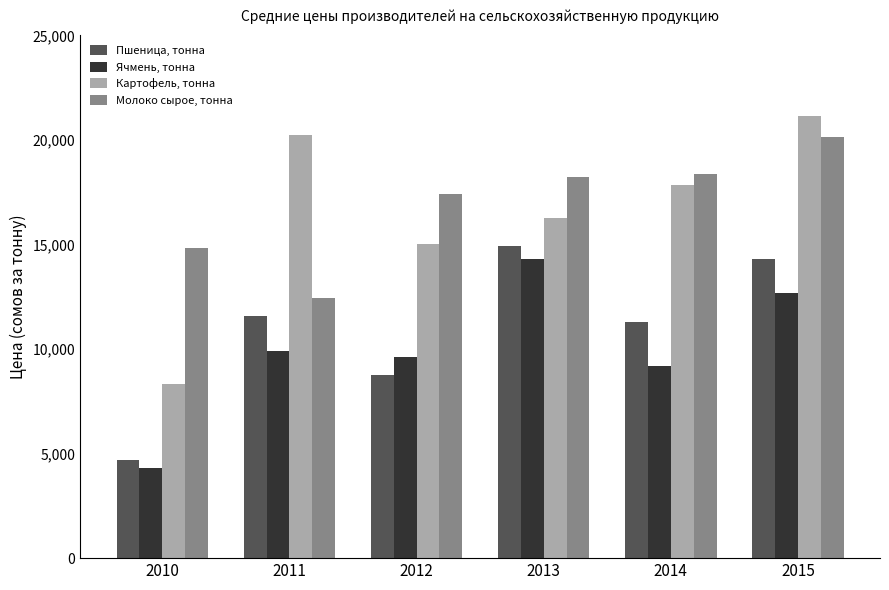

How many data points in Пшеница, тонна are above 11557?

3